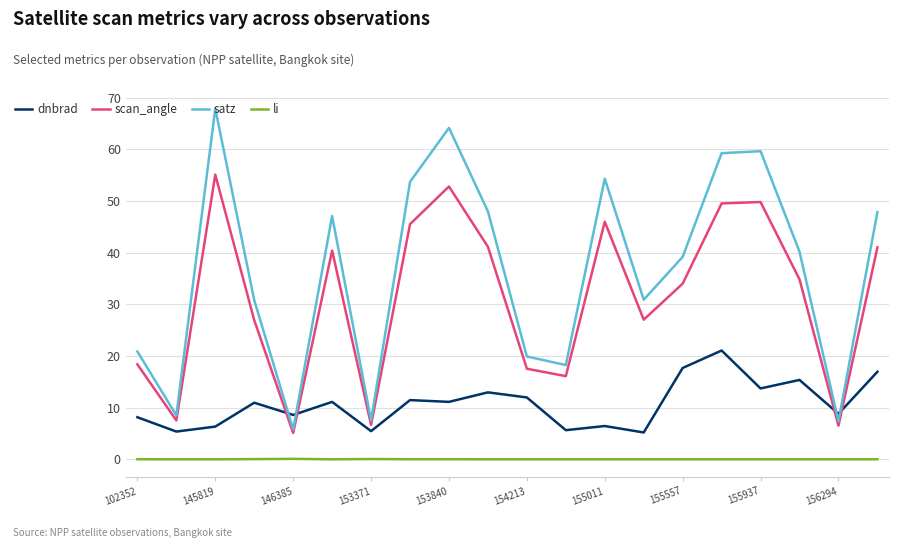

Which series has the largest total across all categories?

satz